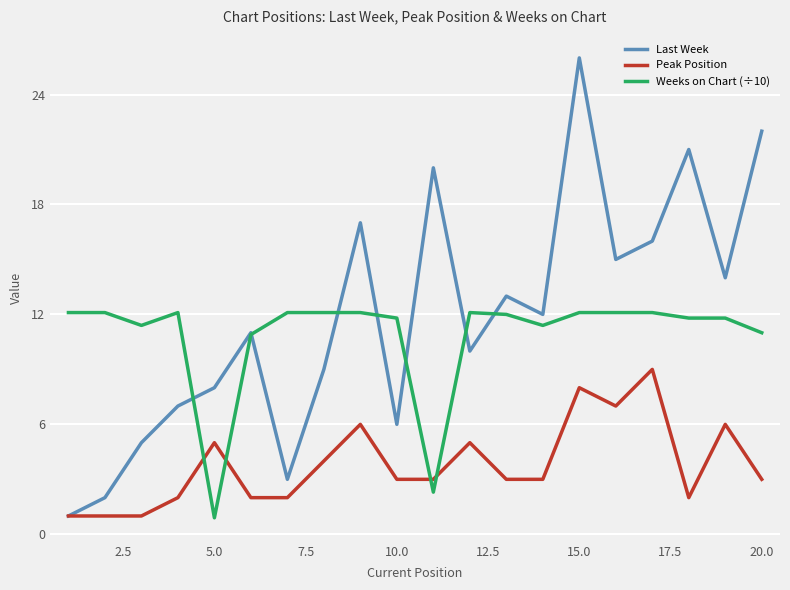

In Last Week, how many points are higher than both neighbors (excluding endpoints)?

6